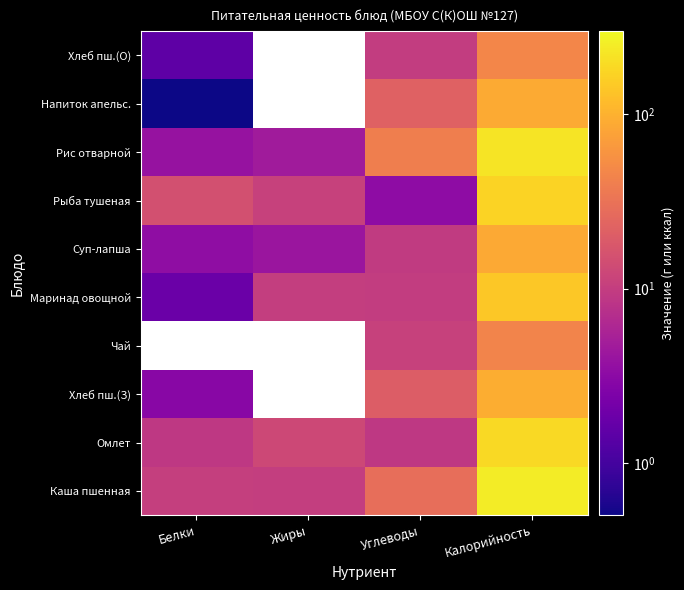

Where is Каша пшенная nearest to the value 130?

Углеводы